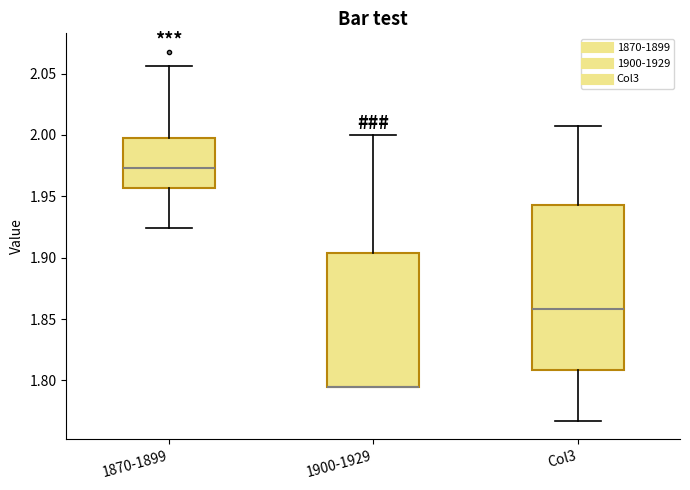

Where does the lower whisker of the box for 1870-1899 end on the y-axis? The values are not printed on the chart, so give them approximately, as read against the axis.

1.925